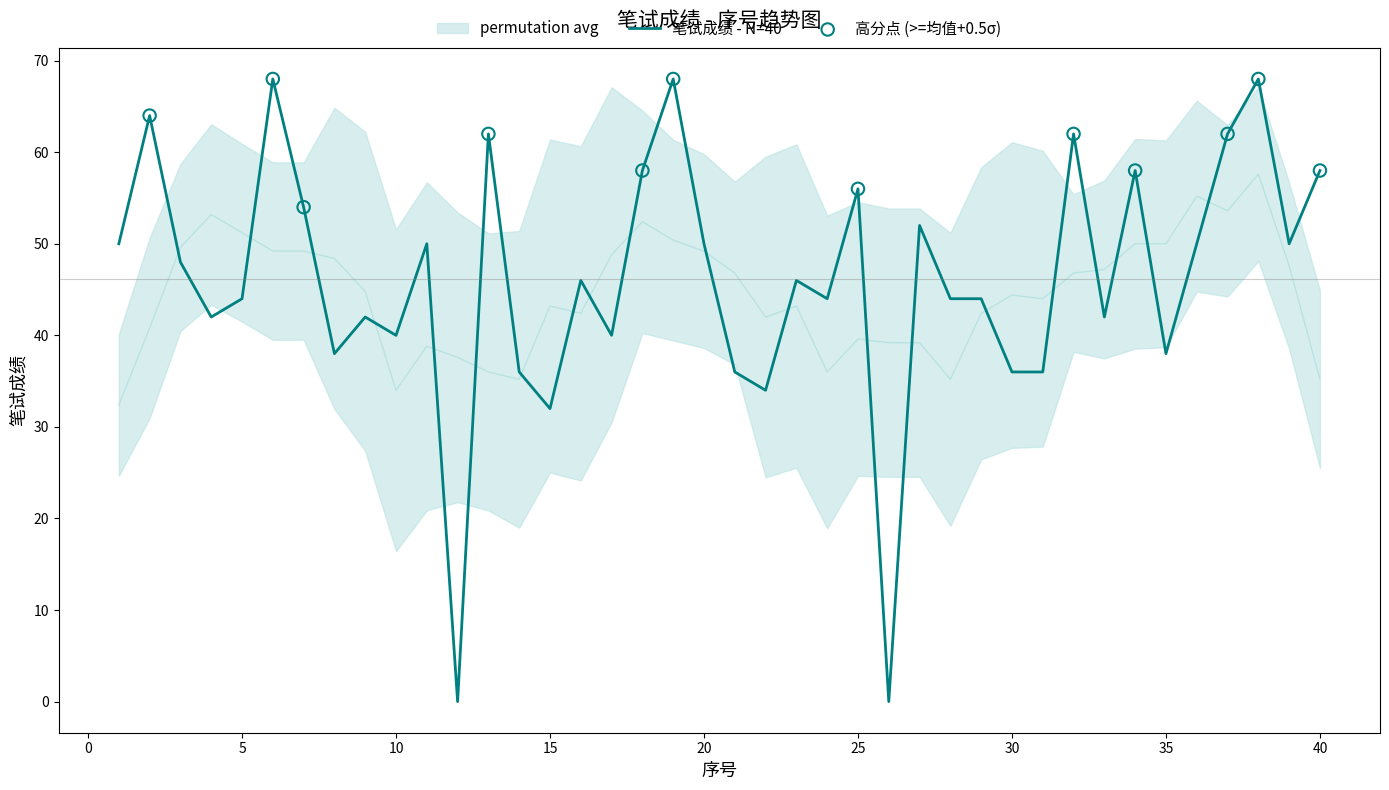

What is the change in value from 10 to 12?

-40